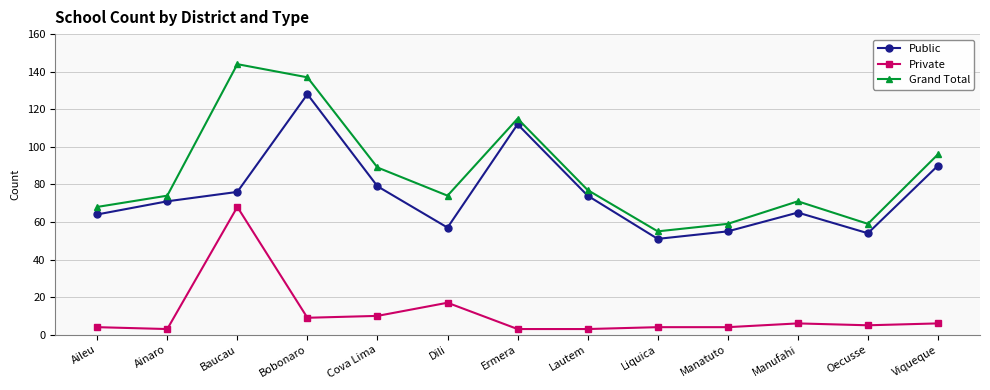

At how many categories does at least one series exceed 108?

3